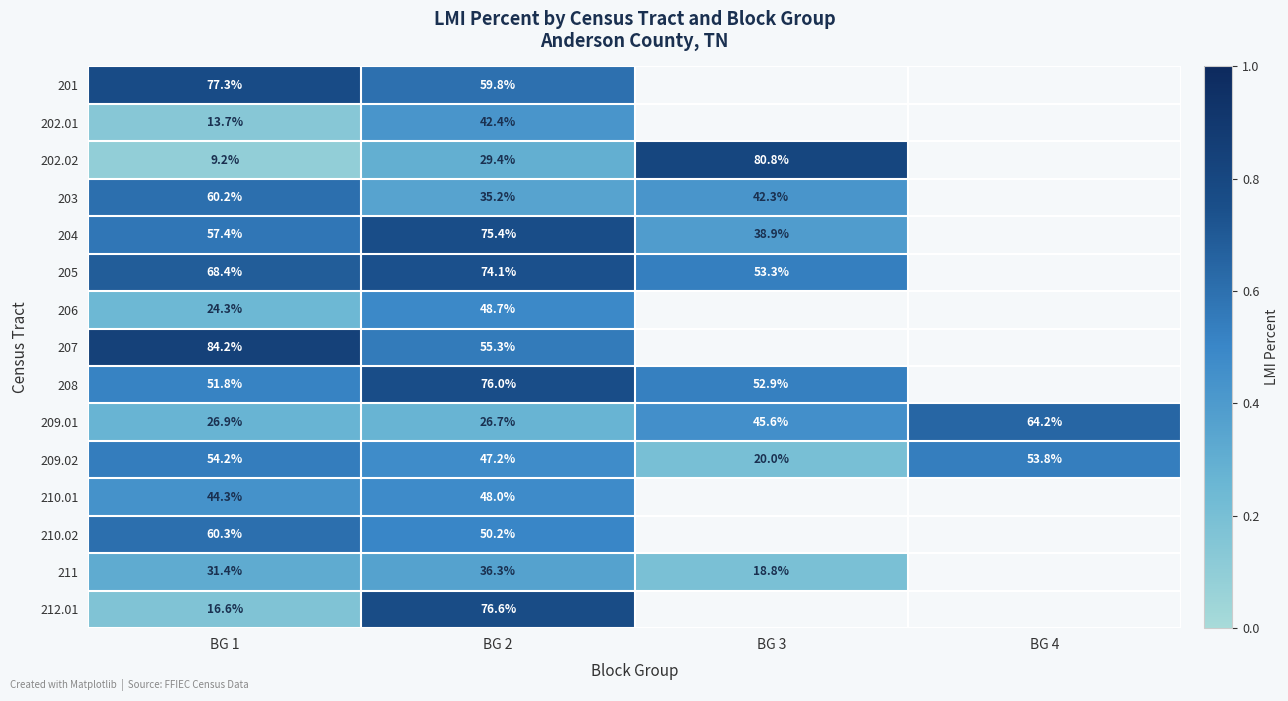

Is the value of 202.02 at BG 3 greater than the value of 212.01 at BG 1?

Yes